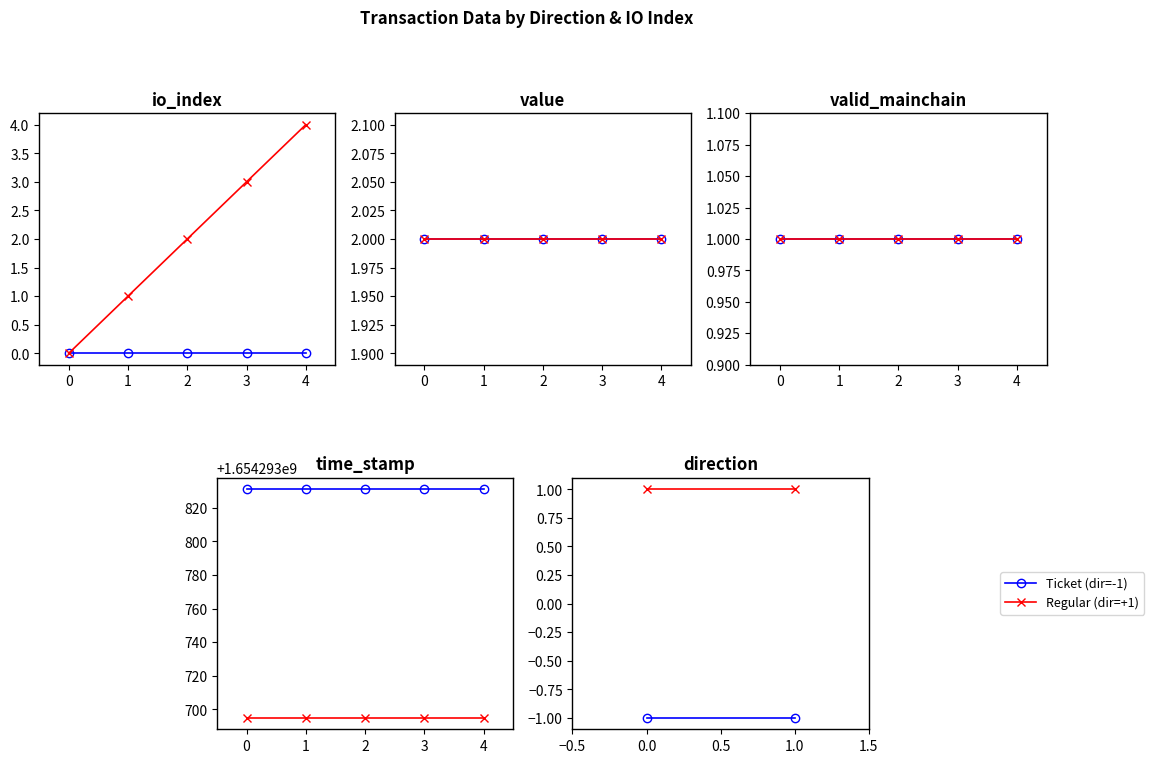

Read the Regular (dir=+1) value at 0.0.

1